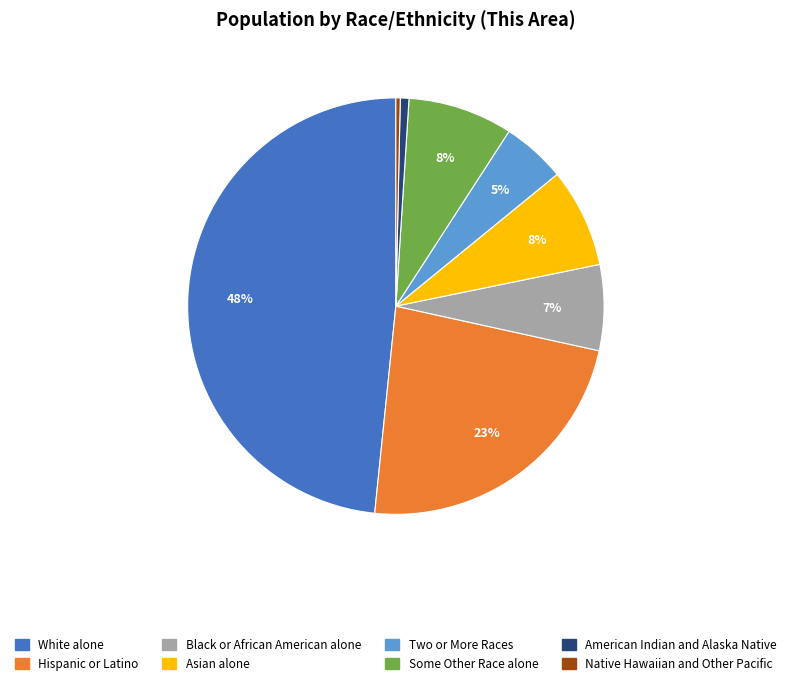

Which slice is the largest?

White alone